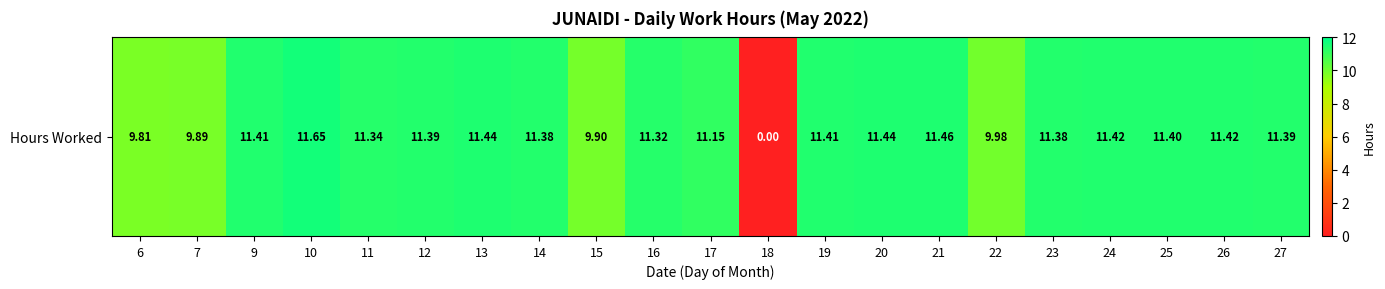

Reading left to right, transcribe all the data shown in this chart.

6=9.8	7=9.9	9=11.4	10=11.7	11=11.3	12=11.4	13=11.4	14=11.4	15=9.9	16=11.3	17=11.2	18=0.0	19=11.4	20=11.4	21=11.5	22=10.0	23=11.4	24=11.4	25=11.4	26=11.4	27=11.4